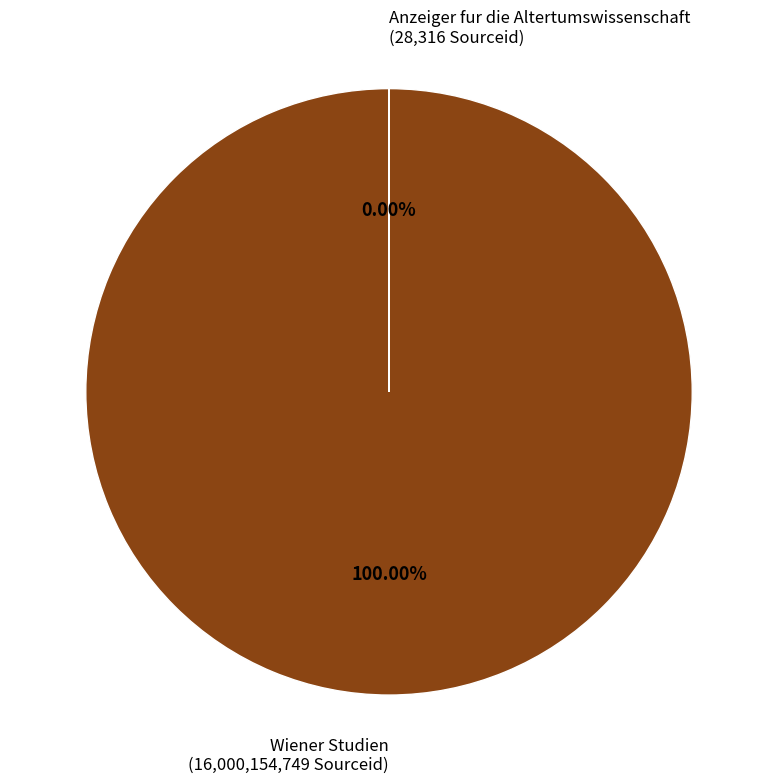

The Wiener Studien slice represents 100% of the pie. True or false?

True